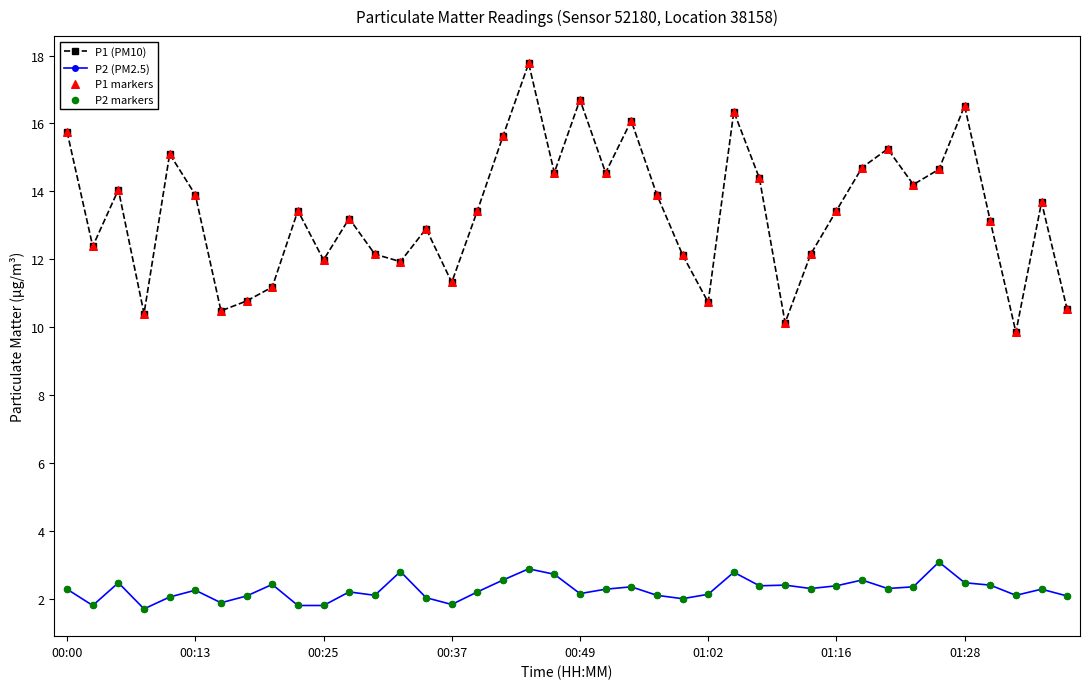

Which series has the widest spread of values?

P1 (PM10)